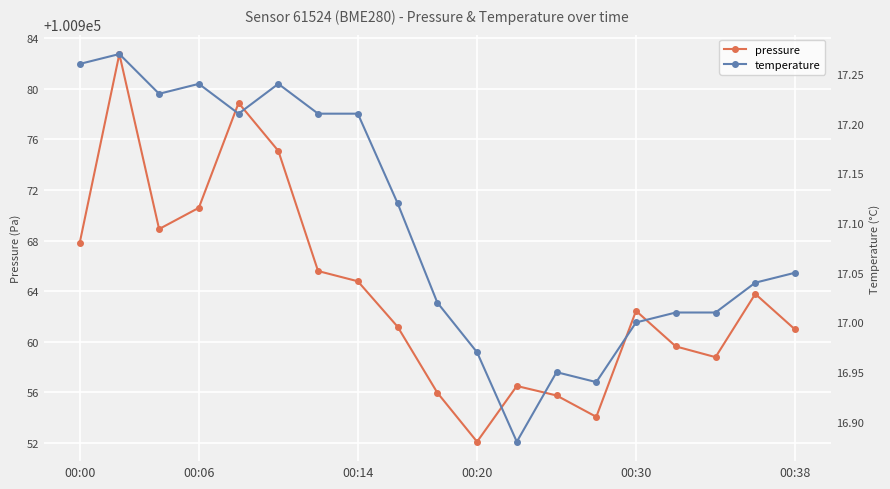

True or false: pressure has more than 1 points higher than both neighbors.

True